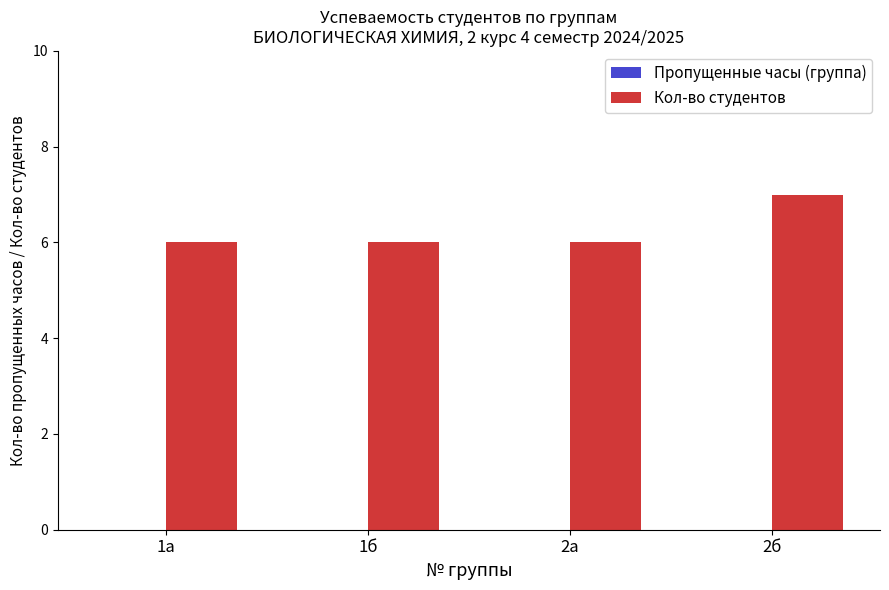

What position from the left is 1а?

1